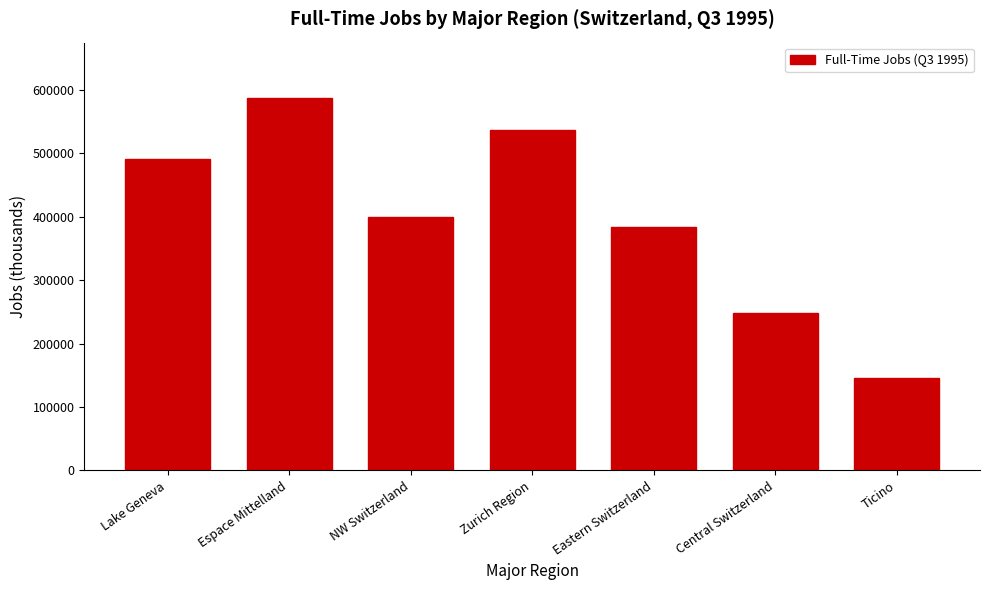

Rank the categories by value from lowest to highest.

Ticino, Central Switzerland, Eastern Switzerland, NW Switzerland, Lake Geneva, Zurich Region, Espace Mittelland